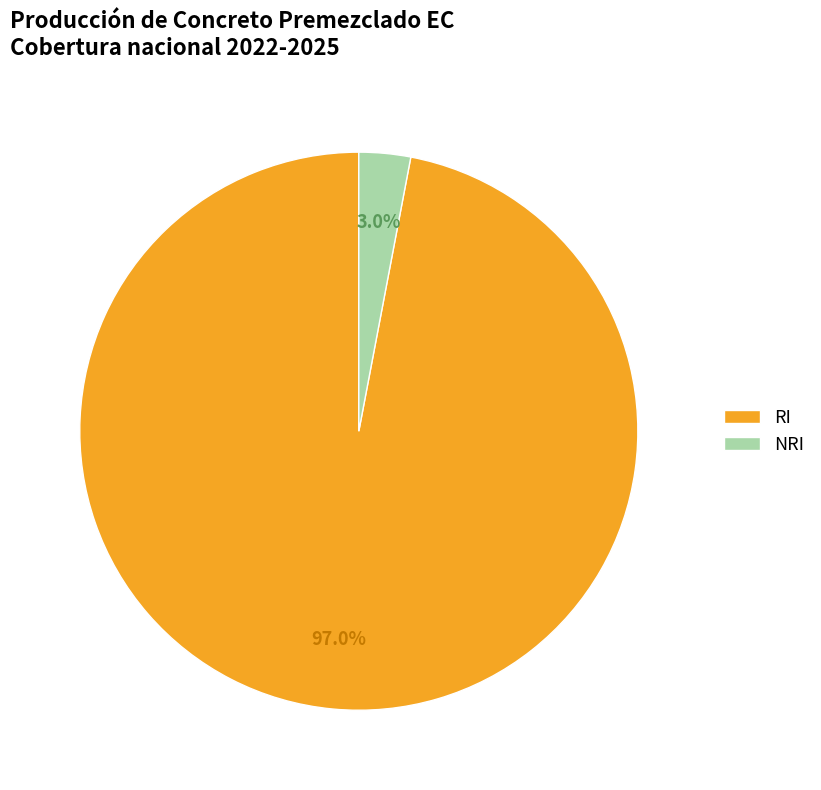

Do RI and NRI together represent more than half of the pie?

Yes